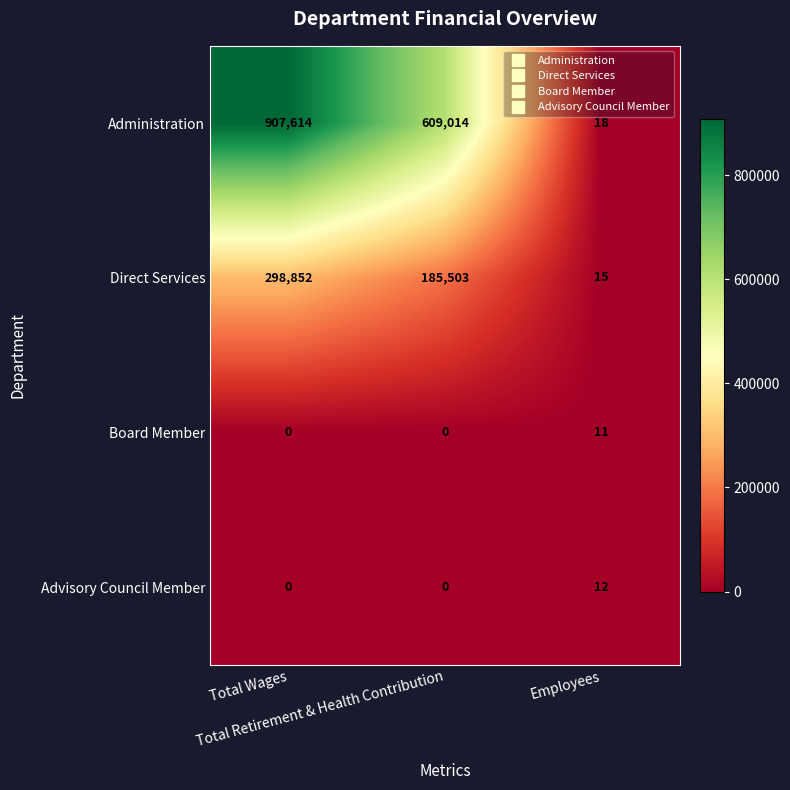

How many Administration values are between 18 and 907614?

3